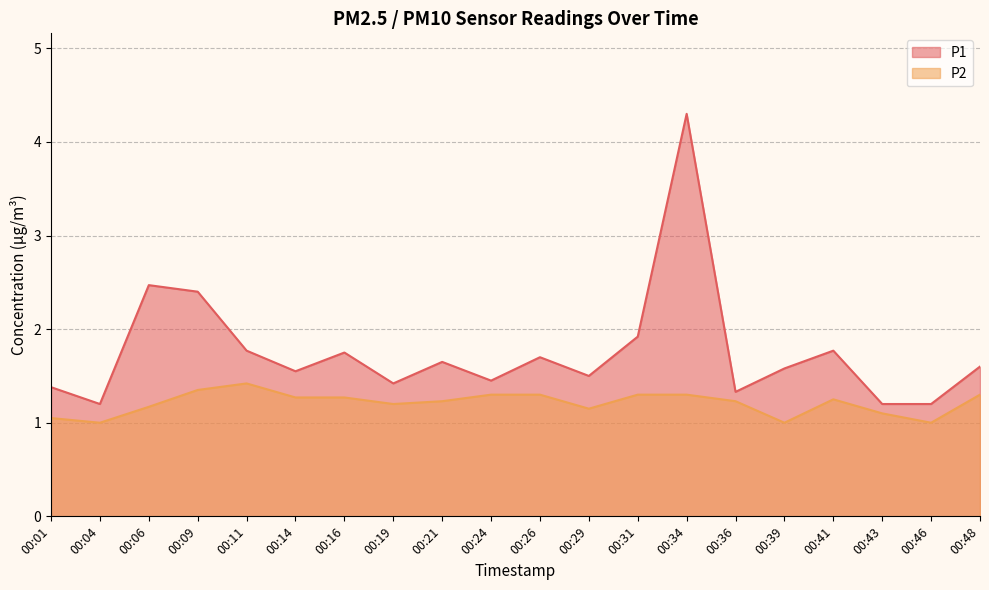

Which series has the widest spread of values?

P1